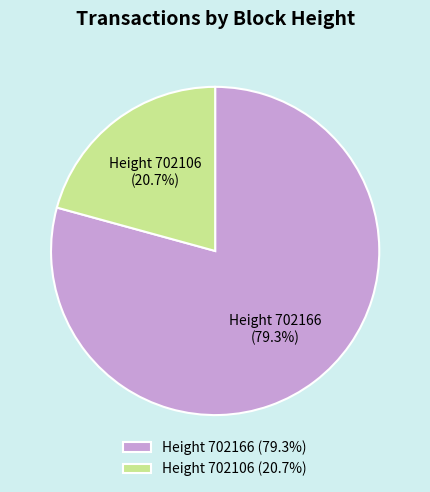

Rank the categories by value from highest to lowest.

Height 702166 (79.3%), Height 702106 (20.7%)